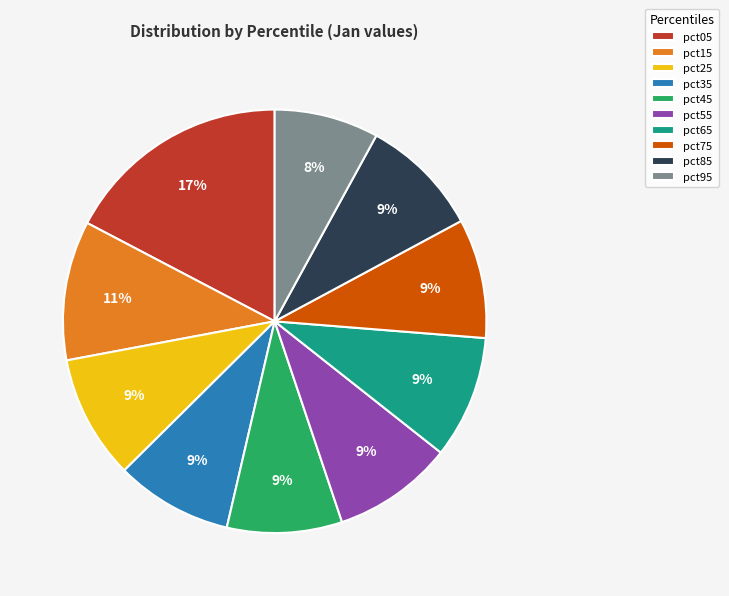

Approximately how many times larger is the value at pct35 compared to pct65?

1.0